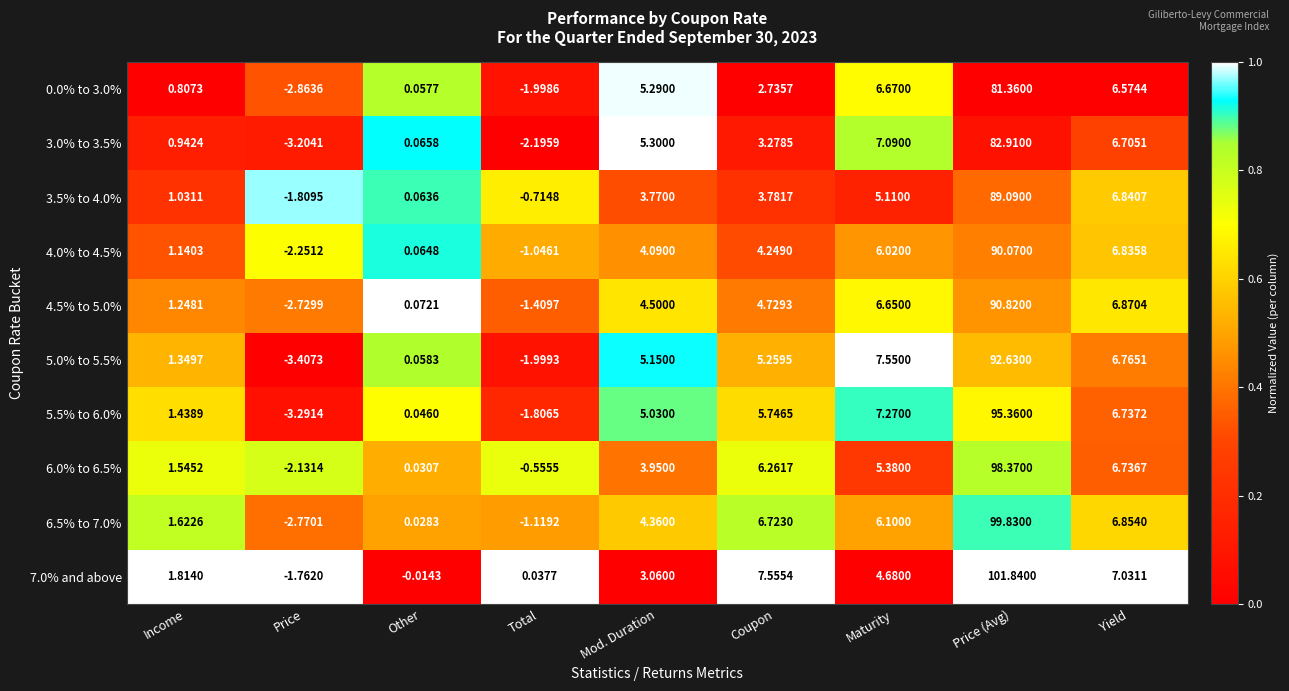

Where is 5.5% to 6.0% nearest to the value 46?

Maturity